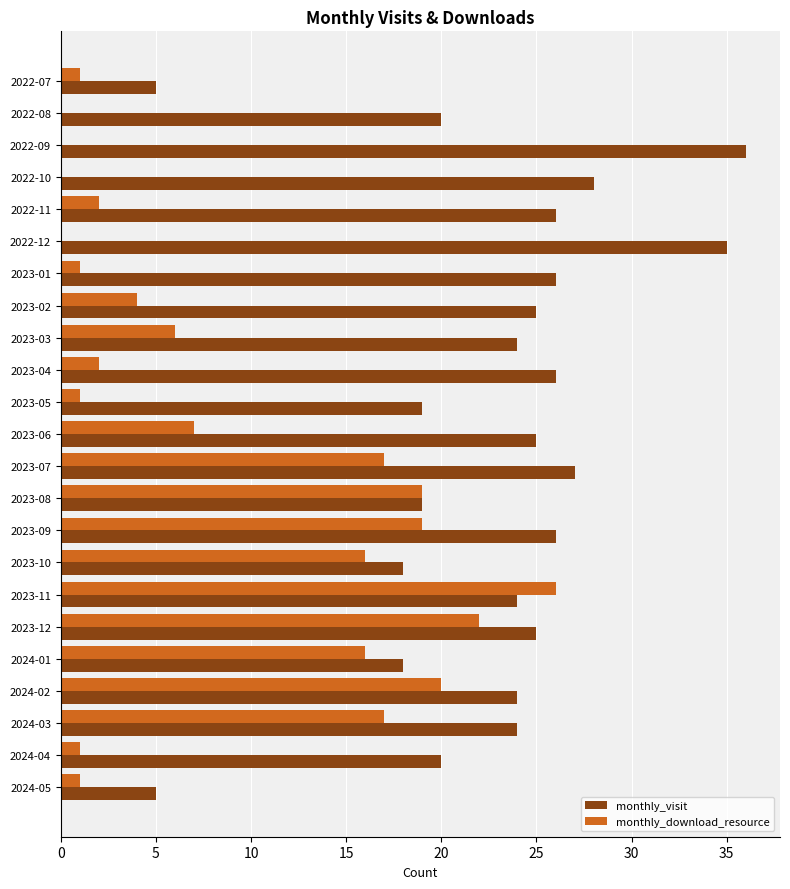

What is the average value of the monthly_download_resource series?

9